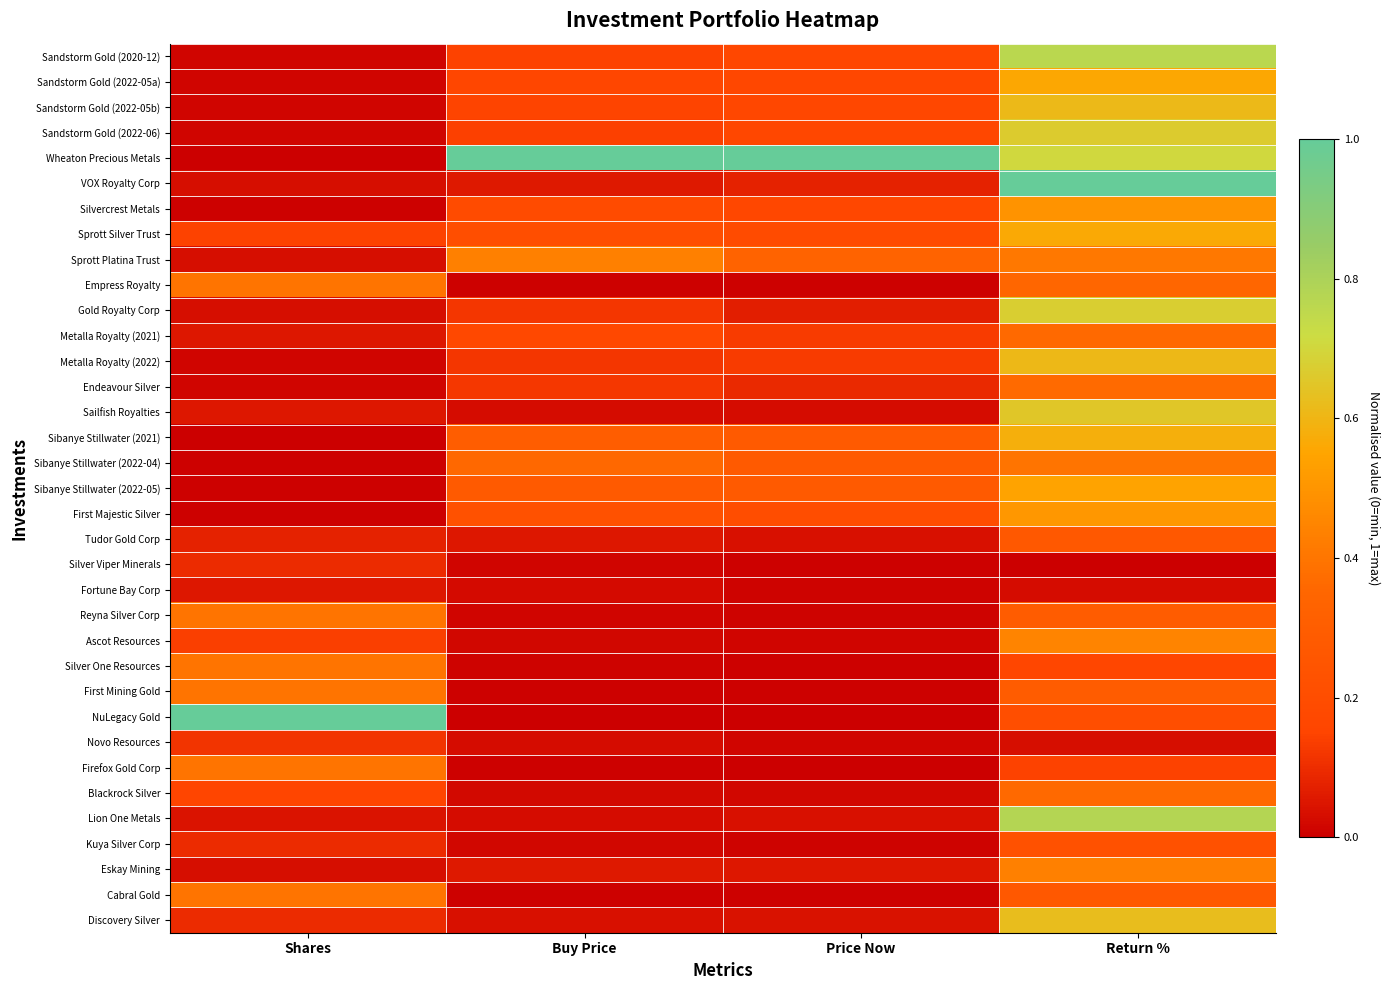

At Shares, list the series in order from largest to smallest.

NuLegacy Gold, Empress Royalty, Reyna Silver Corp, Silver One Resources, First Mining Gold, Firefox Gold Corp, Cabral Gold, Blackrock Silver, Sprott Silver Trust, Ascot Resources, Novo Resources, Silver Viper Minerals, Kuya Silver Corp, Discovery Silver, Tudor Gold Corp, Metalla Royalty (2021), Sailfish Royalties, Fortune Bay Corp, Lion One Metals, VOX Royalty Corp, Sprott Platina Trust, Gold Royalty Corp, Eskay Mining, Sandstorm Gold (2020-12), Sandstorm Gold (2022-05a), Sandstorm Gold (2022-05b), Sandstorm Gold (2022-06), Metalla Royalty (2022), Endeavour Silver, Sibanye Stillwater (2022-04), Silvercrest Metals, Sibanye Stillwater (2022-05), First Majestic Silver, Sibanye Stillwater (2021), Wheaton Precious Metals